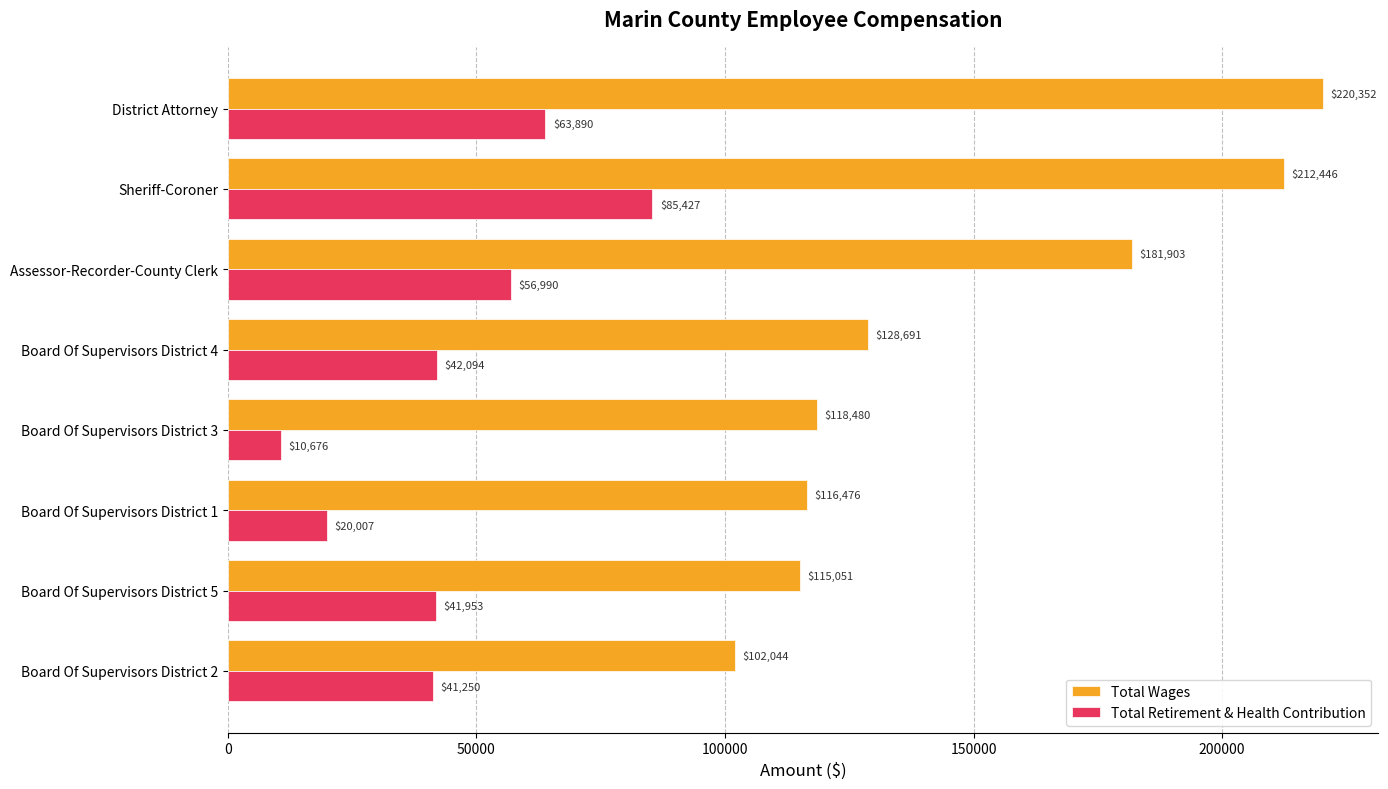

What is the difference between the highest and lowest values at Board Of Supervisors District 5?

73098